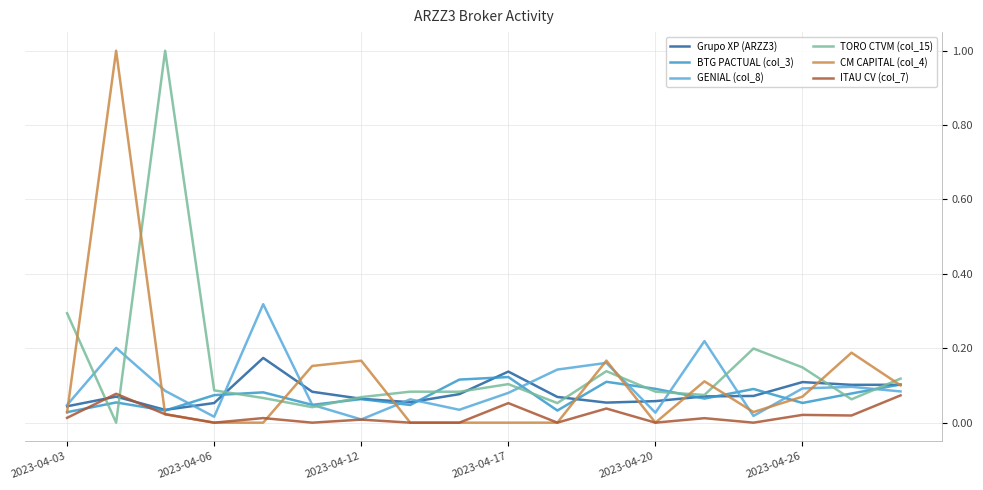

At how many categories does at least one series exceed 0?

18